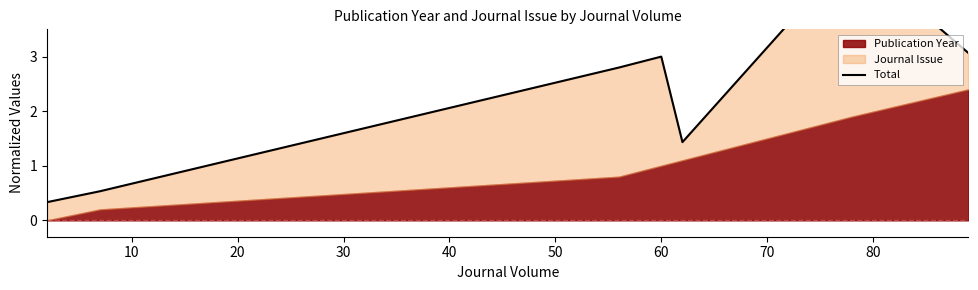

Where does the data first go above 3?

60